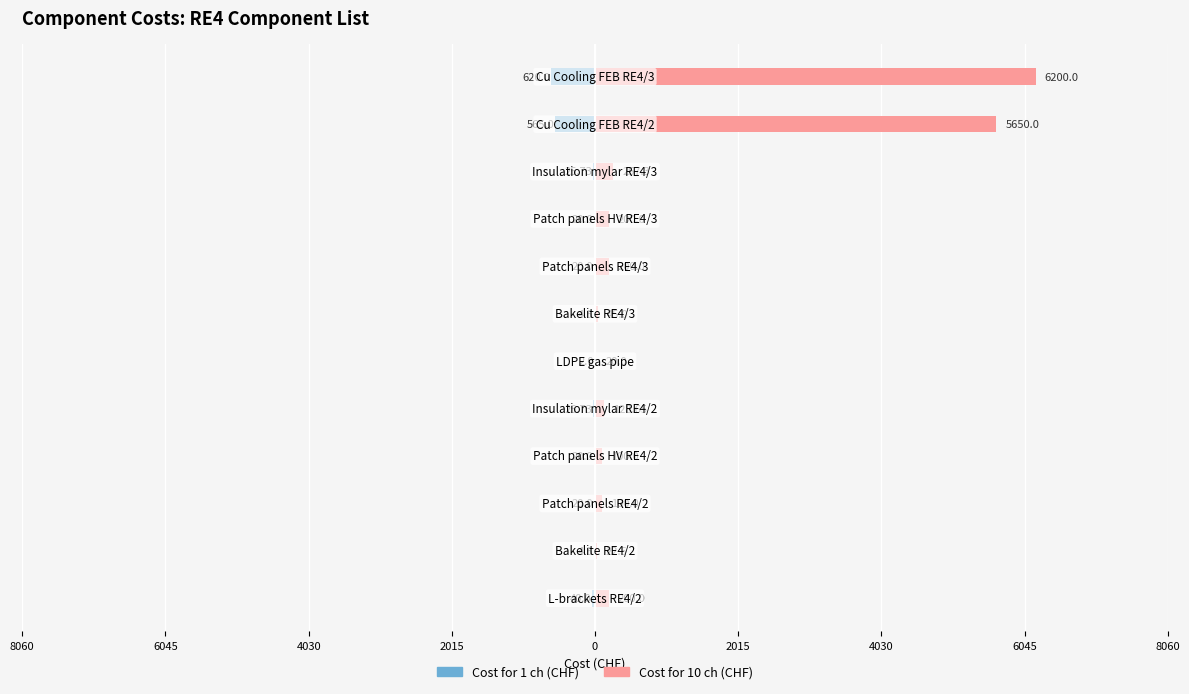

Which series has the largest total across all categories?

Cost for 10 ch (CHF)